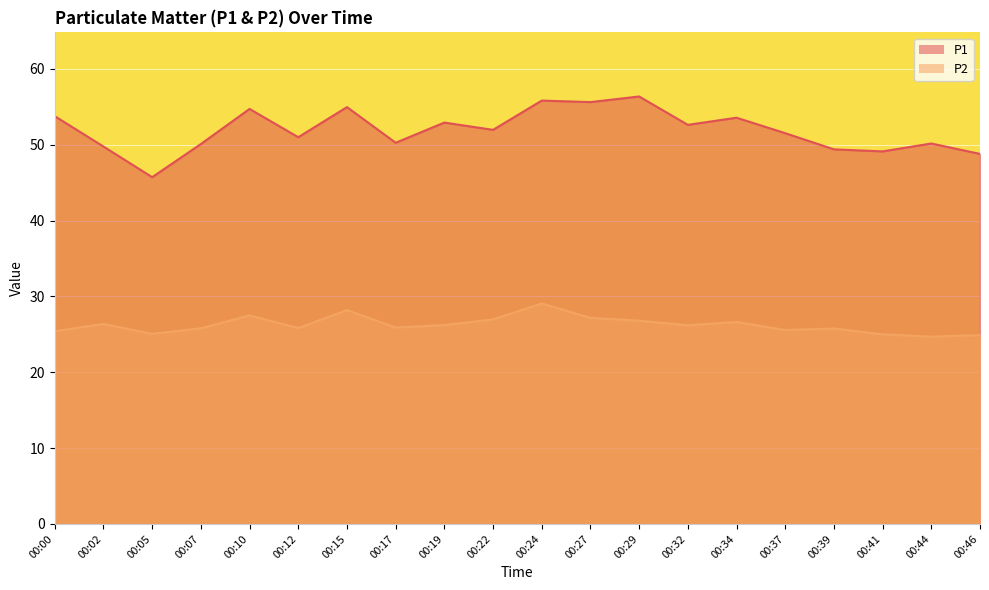

Which label corresponds to the largest value in the chart?

00:29